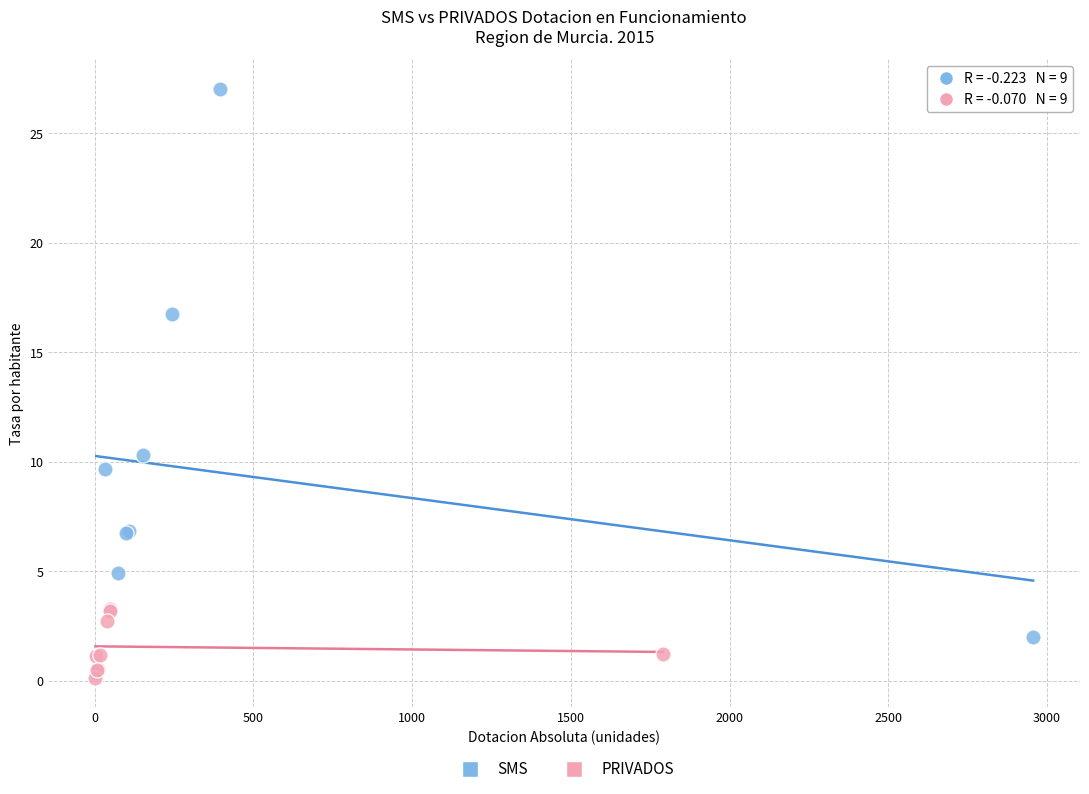

Which series reaches the maximum Y coordinate?

SMS